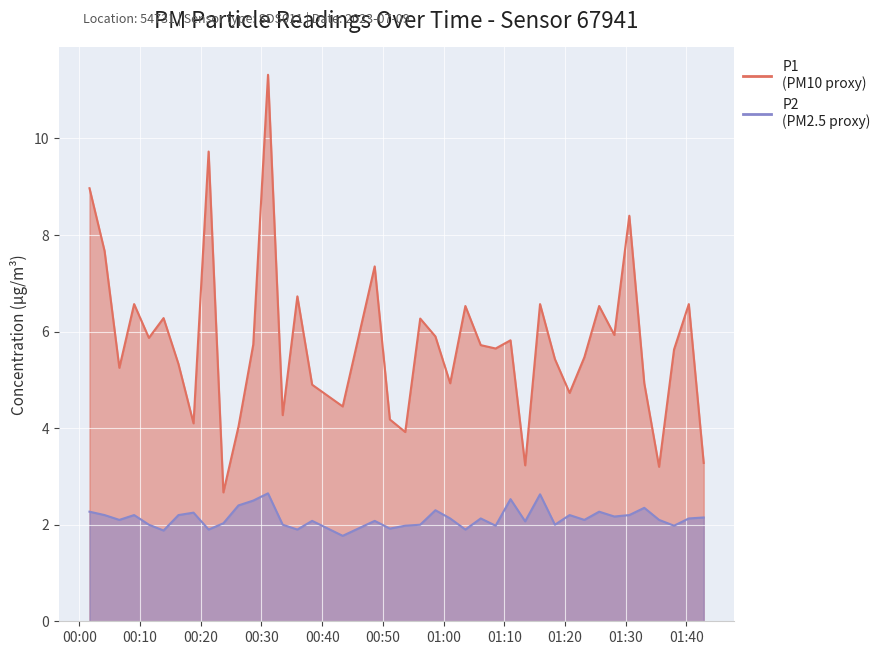

What position from the right is 2023-07-09T01:37:57?

3